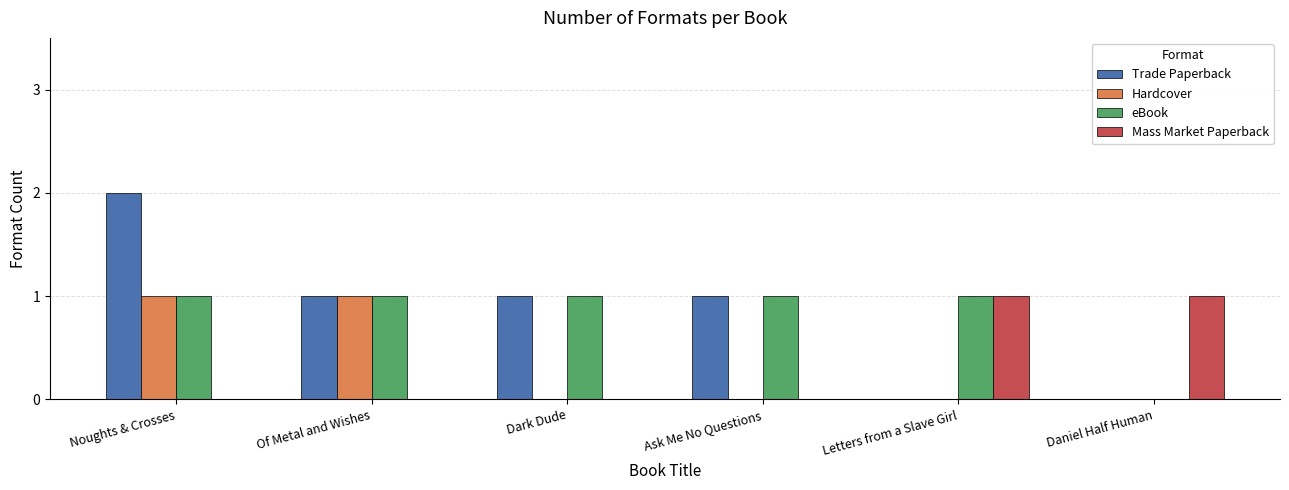

What is the total value across all series at Of Metal and Wishes?

3